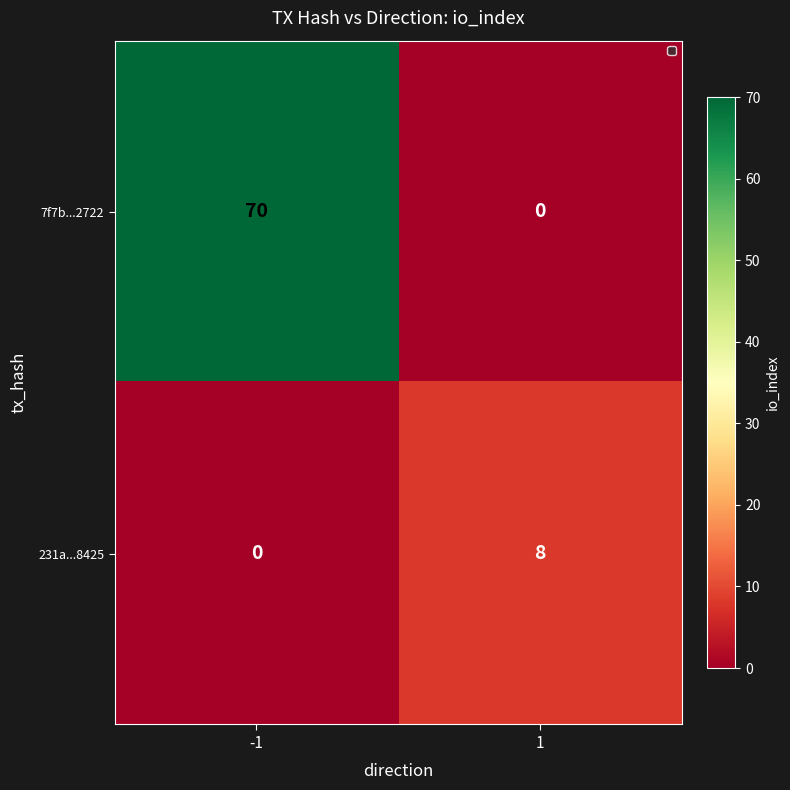

What is the spread (max minus min) of values at 1?

8